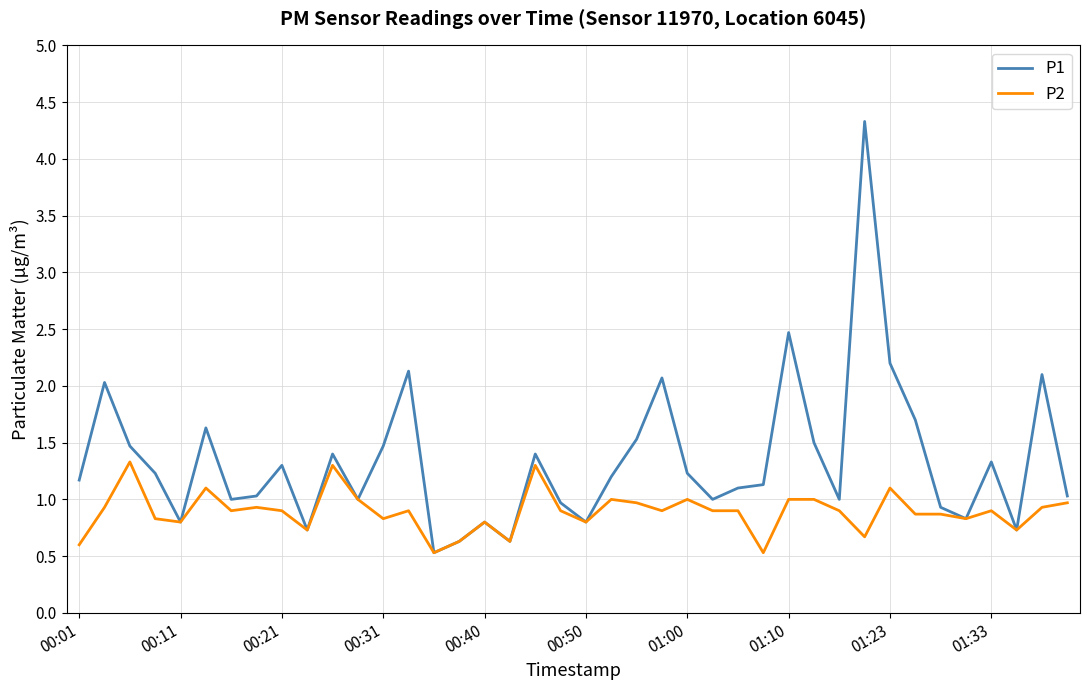

What is the highest value of the P2 series?

1.3